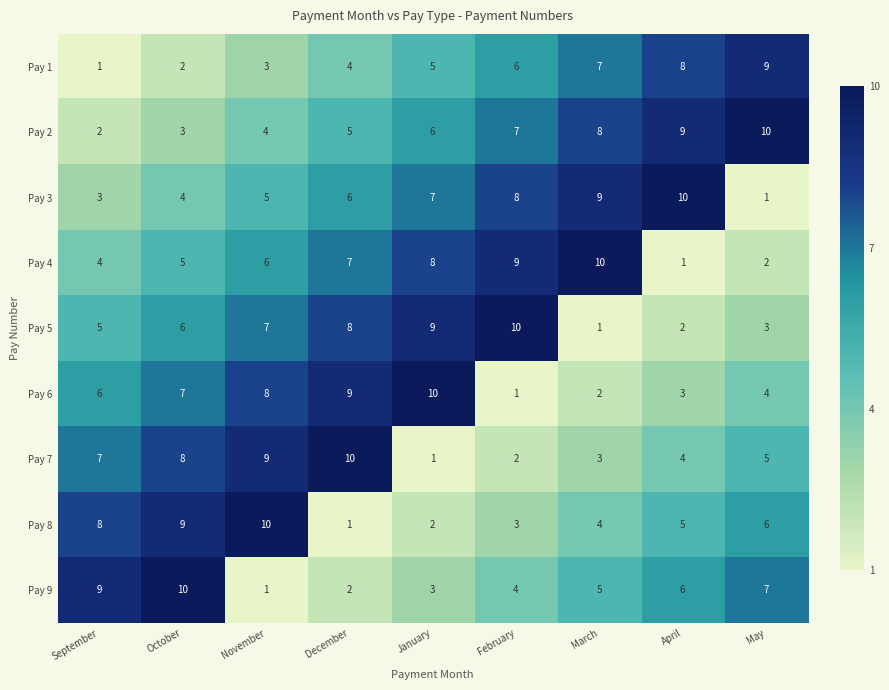

What is the difference between the maximum and minimum values in the Pay 4 series?

9